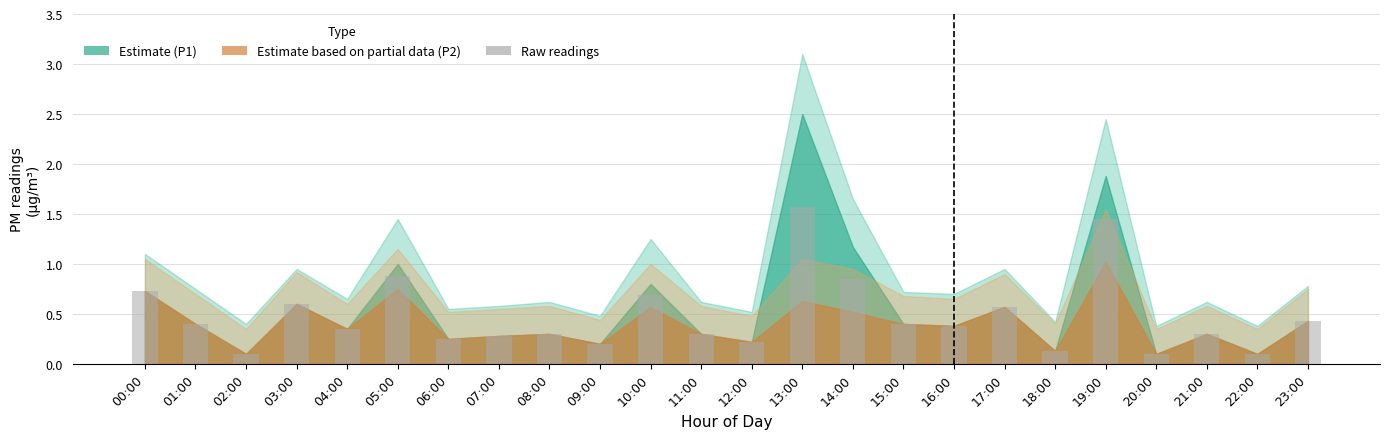

What is the label of the 15th bar from the right?

09:00